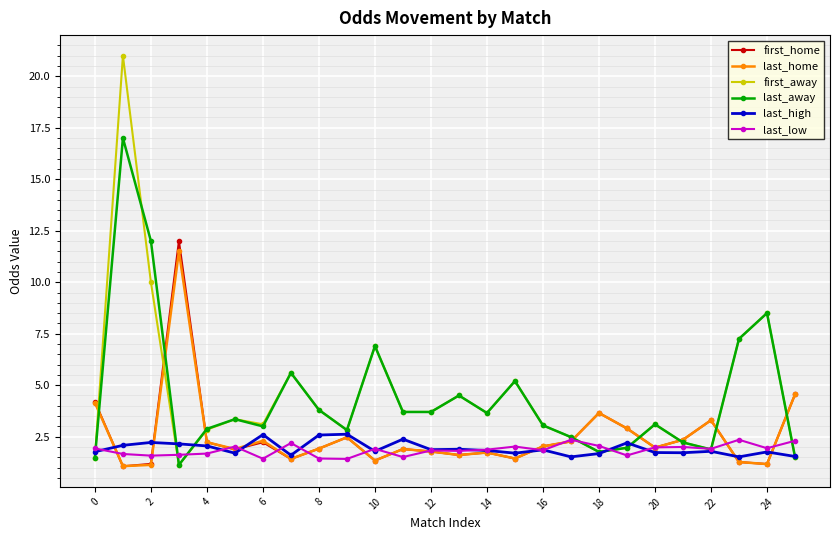

True or false: first_home has more than 2 interior local peaks.

True